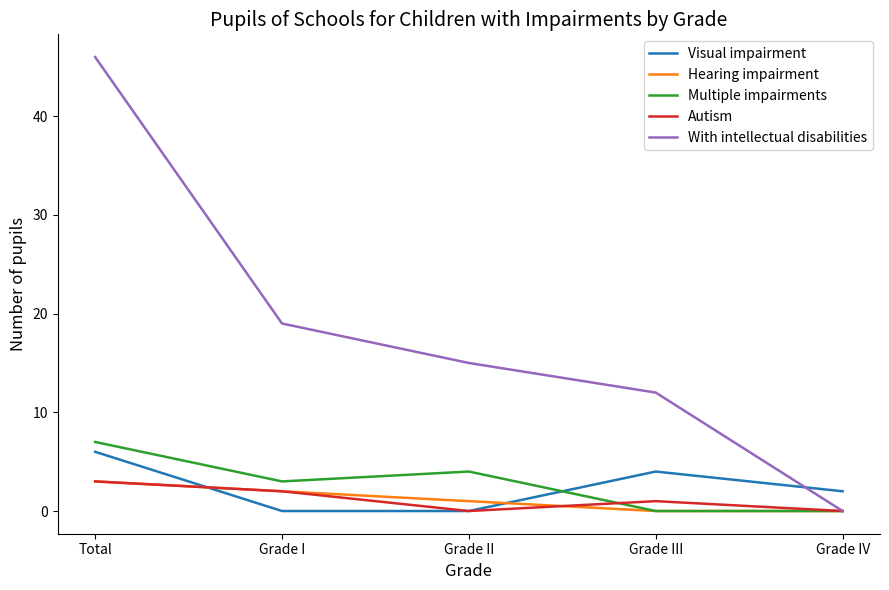

What is the greatest value displayed?

46